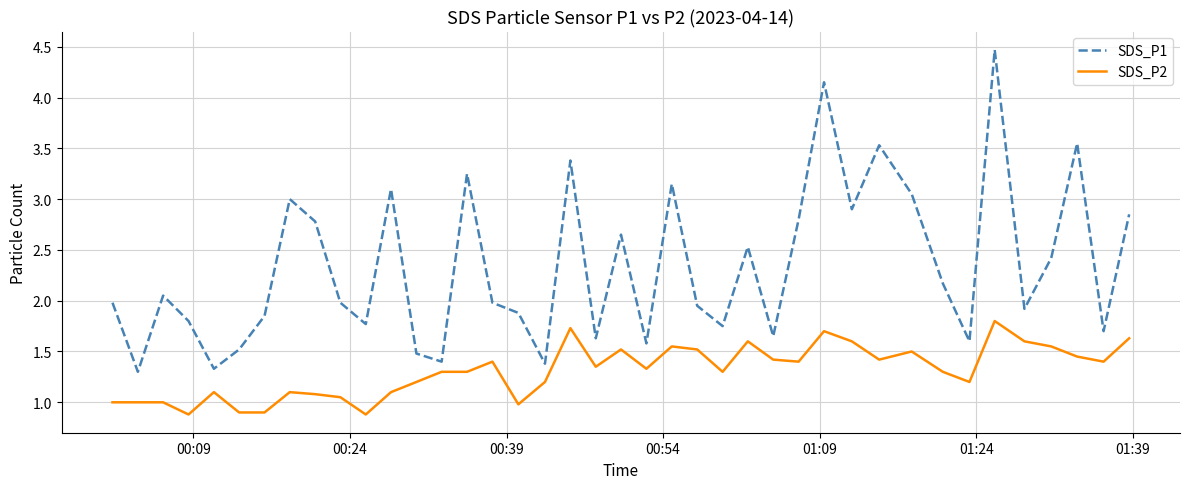

True or false: SDS_P1 and SDS_P2 cross at least once.

False